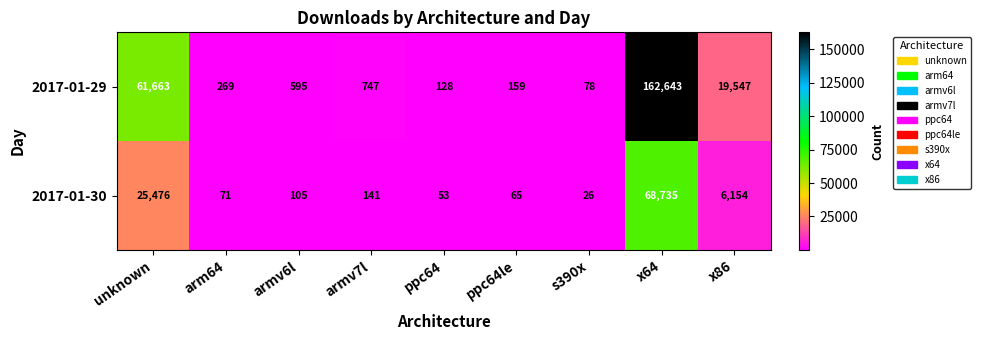

List the series in order of their overall mean, lowest first.

2017-01-30, 2017-01-29